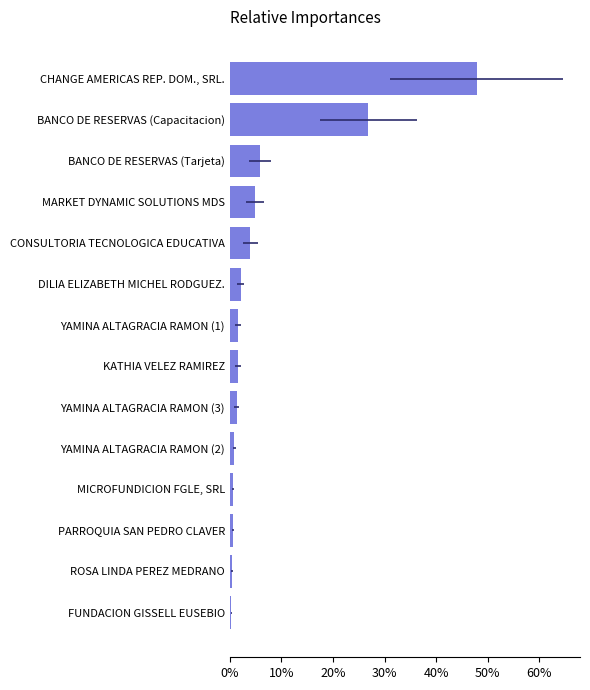

True or false: the data shows 0.0 at YAMINA ALTAGRACIA RAMON (1).

False